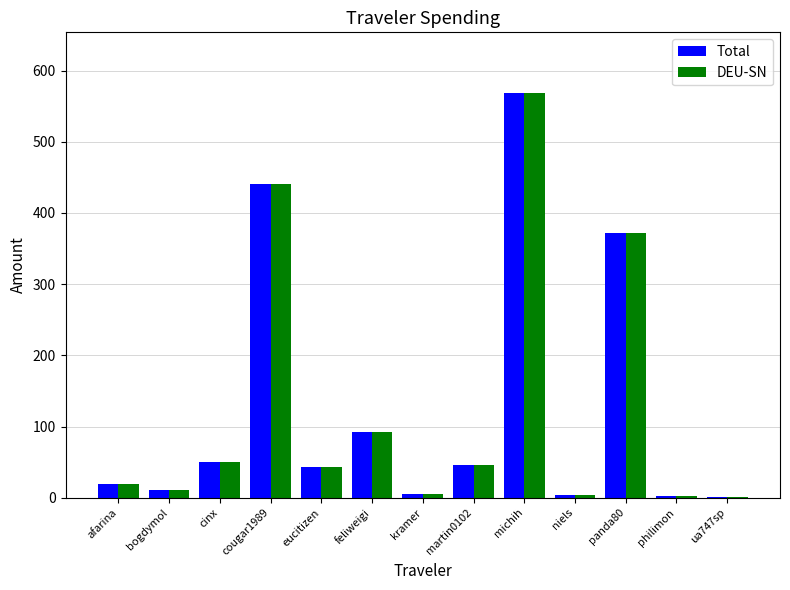

What are all the series names shown in the legend?

Total, DEU-SN